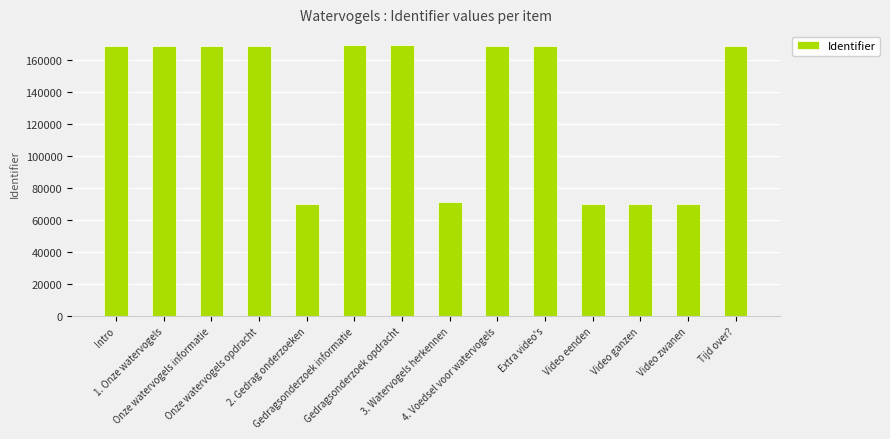

What is the label of the 13th bar from the left?

Video zwanen